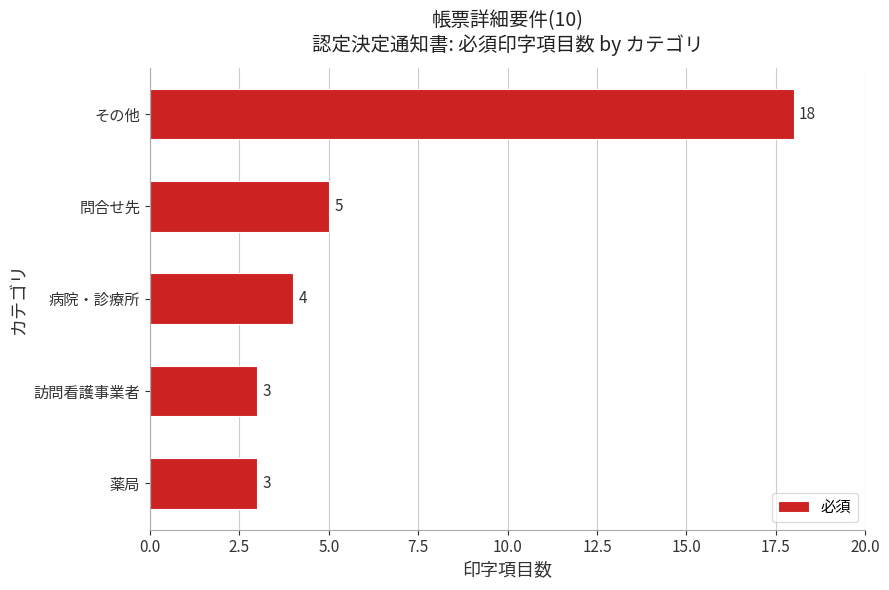

At which label is the value closest to 10?

問合せ先